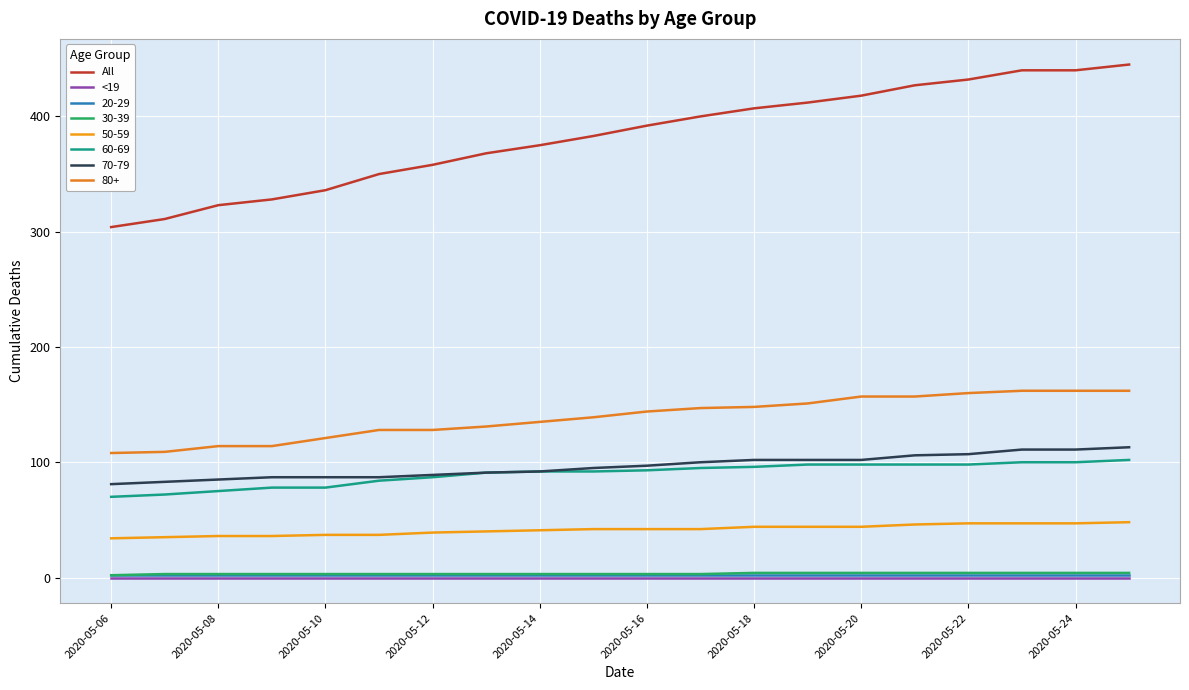

True or false: <19 and All intersect in this chart.

False